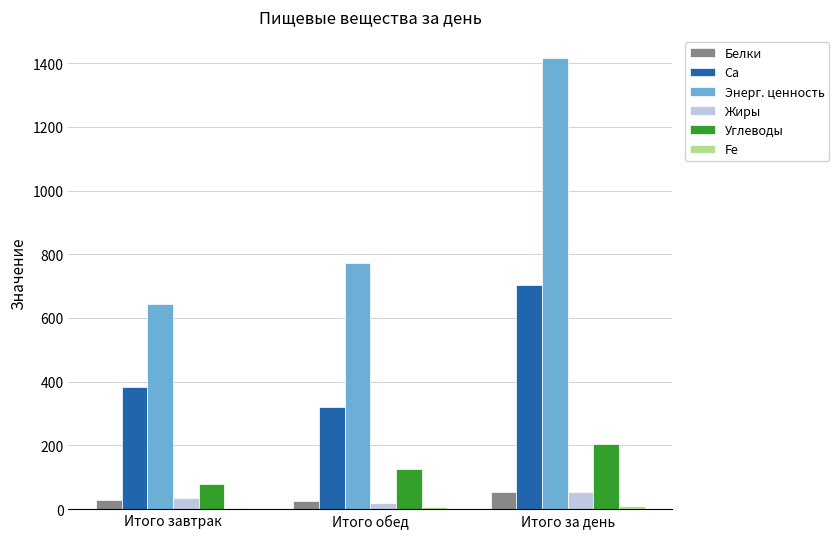

Which series has the largest total across all categories?

Энерг. ценность